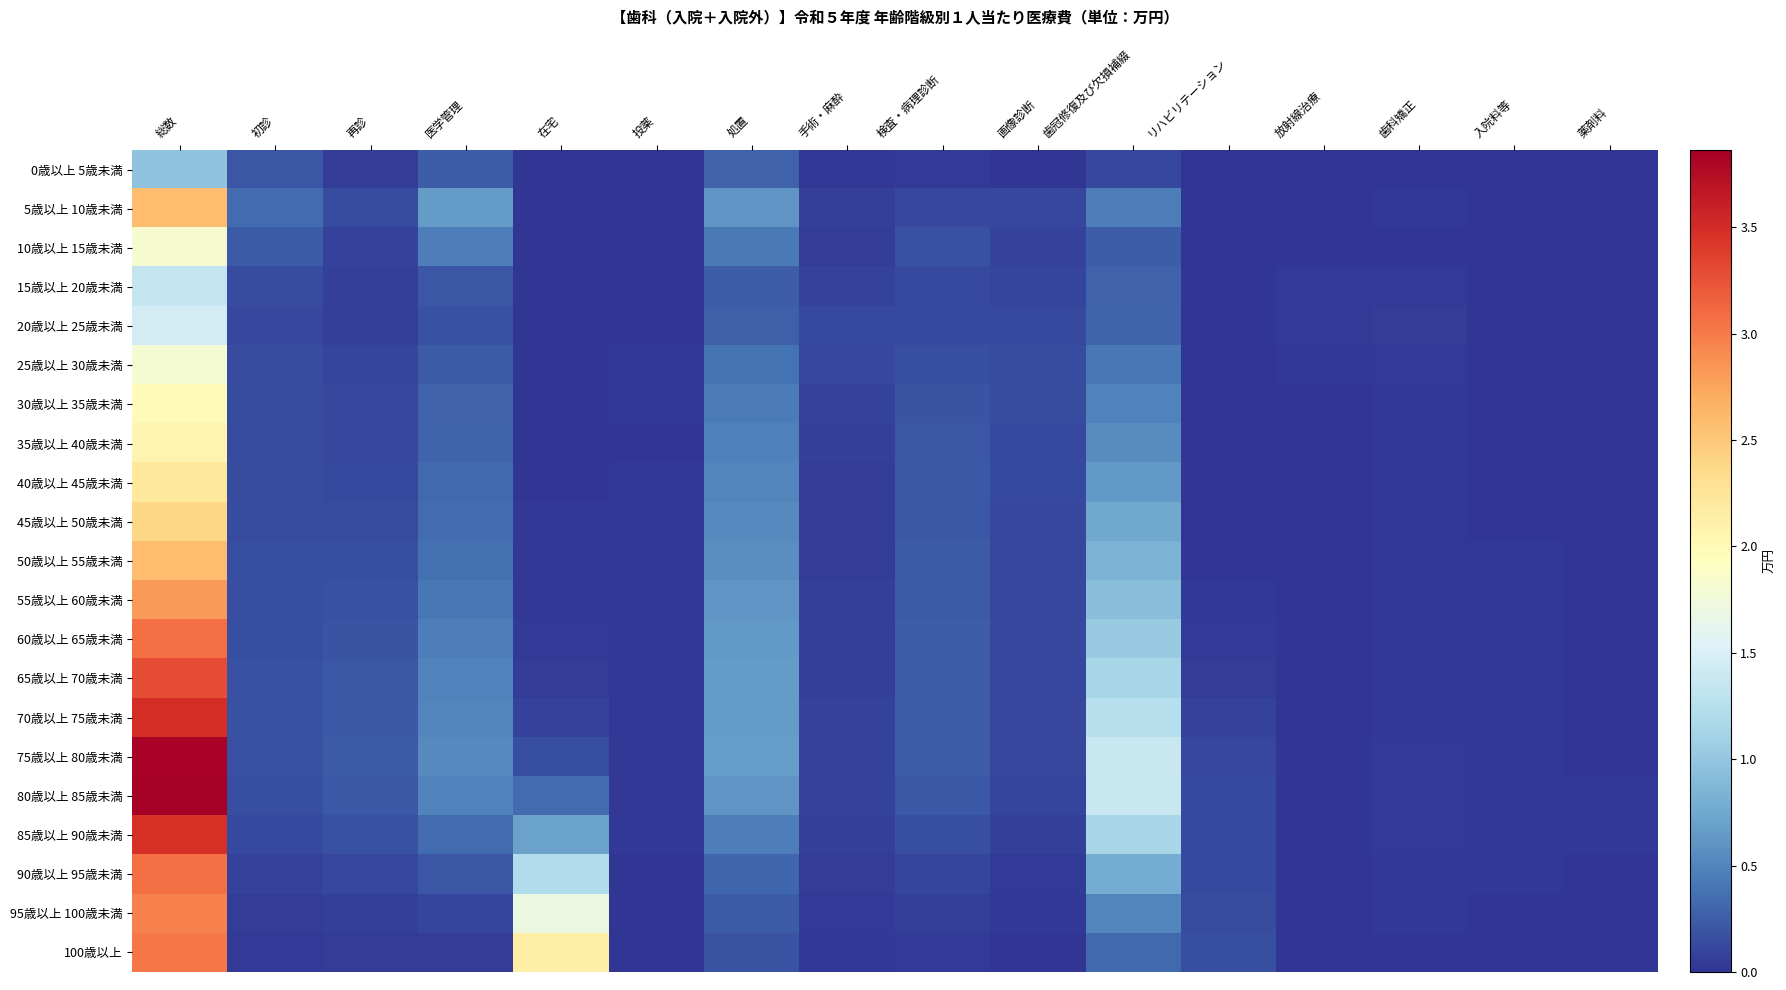

Reading left to right, extract all data points from this chart.

0歳以上 5歳未満: 総数=1.0	初診=0.2	再診=0.1	医学管理=0.3	在宅=0.0	投薬=0.0	処置=0.3	手術・麻酔=0.0	検査・病理診断=0.0	画像診断=0.0	歯冠修復及び欠損補綴=0.1	リハビリテーション=0.0	放射線治療=0.0	歯科矯正=0.0	入院料等=0.0	薬剤料=0.0
5歳以上 10歳未満: 総数=2.6	初診=0.3	再診=0.1	医学管理=0.7	在宅=0.0	投薬=0.0	処置=0.6	手術・麻酔=0.1	検査・病理診断=0.1	画像診断=0.1	歯冠修復及び欠損補綴=0.5	リハビリテーション=0.0	放射線治療=0.0	歯科矯正=0.0	入院料等=0.0	薬剤料=0.0
10歳以上 15歳未満: 総数=1.8	初診=0.2	再診=0.1	医学管理=0.5	在宅=0.0	投薬=0.0	処置=0.4	手術・麻酔=0.0	検査・病理診断=0.2	画像診断=0.1	歯冠修復及び欠損補綴=0.3	リハビリテーション=0.0	放射線治療=0.0	歯科矯正=0.0	入院料等=0.0	薬剤料=0.0
15歳以上 20歳未満: 総数=1.3	初診=0.1	再診=0.1	医学管理=0.2	在宅=0.0	投薬=0.0	処置=0.3	手術・麻酔=0.1	検査・病理診断=0.1	画像診断=0.1	歯冠修復及び欠損補綴=0.3	リハビリテーション=0.0	放射線治療=0.0	歯科矯正=0.0	入院料等=0.0	薬剤料=0.0
20歳以上 25歳未満: 総数=1.5	初診=0.1	再診=0.1	医学管理=0.2	在宅=0.0	投薬=0.0	処置=0.3	手術・麻酔=0.1	検査・病理診断=0.1	画像診断=0.1	歯冠修復及び欠損補綴=0.3	リハビリテーション=0.0	放射線治療=0.0	歯科矯正=0.0	入院料等=0.0	薬剤料=0.0
25歳以上 30歳未満: 総数=1.8	初診=0.1	再診=0.1	医学管理=0.2	在宅=0.0	投薬=0.0	処置=0.4	手術・麻酔=0.1	検査・病理診断=0.2	画像診断=0.1	歯冠修復及び欠損補綴=0.4	リハビリテーション=0.0	放射線治療=0.0	歯科矯正=0.0	入院料等=0.0	薬剤料=0.0
30歳以上 35歳未満: 総数=2.0	初診=0.1	再診=0.1	医学管理=0.3	在宅=0.0	投薬=0.0	処置=0.4	手術・麻酔=0.1	検査・病理診断=0.2	画像診断=0.1	歯冠修復及び欠損補綴=0.5	リハビリテーション=0.0	放射線治療=0.0	歯科矯正=0.0	入院料等=0.0	薬剤料=0.0
35歳以上 40歳未満: 総数=2.1	初診=0.1	再診=0.1	医学管理=0.3	在宅=0.0	投薬=0.0	処置=0.5	手術・麻酔=0.1	検査・病理診断=0.2	画像診断=0.1	歯冠修復及び欠損補綴=0.6	リハビリテーション=0.0	放射線治療=0.0	歯科矯正=0.0	入院料等=0.0	薬剤料=0.0
40歳以上 45歳未満: 総数=2.2	初診=0.1	再診=0.1	医学管理=0.3	在宅=0.0	投薬=0.0	処置=0.5	手術・麻酔=0.1	検査・病理診断=0.2	画像診断=0.1	歯冠修復及び欠損補綴=0.6	リハビリテーション=0.0	放射線治療=0.0	歯科矯正=0.0	入院料等=0.0	薬剤料=0.0
45歳以上 50歳未満: 総数=2.4	初診=0.2	再診=0.1	医学管理=0.3	在宅=0.0	投薬=0.0	処置=0.5	手術・麻酔=0.1	検査・病理診断=0.2	画像診断=0.1	歯冠修復及び欠損補綴=0.7	リハビリテーション=0.0	放射線治療=0.0	歯科矯正=0.0	入院料等=0.0	薬剤料=0.0
50歳以上 55歳未満: 総数=2.6	初診=0.2	再診=0.2	医学管理=0.4	在宅=0.0	投薬=0.0	処置=0.6	手術・麻酔=0.1	検査・病理診断=0.2	画像診断=0.1	歯冠修復及び欠損補綴=0.8	リハビリテーション=0.0	放射線治療=0.0	歯科矯正=0.0	入院料等=0.0	薬剤料=0.0
55歳以上 60歳未満: 総数=2.8	初診=0.2	再診=0.2	医学管理=0.4	在宅=0.0	投薬=0.0	処置=0.6	手術・麻酔=0.1	検査・病理診断=0.2	画像診断=0.1	歯冠修復及び欠損補綴=0.9	リハビリテーション=0.0	放射線治療=0.0	歯科矯正=0.0	入院料等=0.0	薬剤料=0.0
60歳以上 65歳未満: 総数=3.1	初診=0.2	再診=0.2	医学管理=0.5	在宅=0.0	投薬=0.0	処置=0.6	手術・麻酔=0.1	検査・病理診断=0.3	画像診断=0.1	歯冠修復及び欠損補綴=1.0	リハビリテーション=0.0	放射線治療=0.0	歯科矯正=0.0	入院料等=0.0	薬剤料=0.0
65歳以上 70歳未満: 総数=3.3	初診=0.2	再診=0.2	医学管理=0.5	在宅=0.1	投薬=0.0	処置=0.7	手術・麻酔=0.1	検査・病理診断=0.3	画像診断=0.1	歯冠修復及び欠損補綴=1.1	リハビリテーション=0.1	放射線治療=0.0	歯科矯正=0.0	入院料等=0.0	薬剤料=0.0
70歳以上 75歳未満: 総数=3.5	初診=0.2	再診=0.2	医学管理=0.5	在宅=0.1	投薬=0.0	処置=0.7	手術・麻酔=0.1	検査・病理診断=0.2	画像診断=0.1	歯冠修復及び欠損補綴=1.2	リハビリテーション=0.1	放射線治療=0.0	歯科矯正=0.0	入院料等=0.0	薬剤料=0.0
75歳以上 80歳未満: 総数=3.8	初診=0.2	再診=0.2	医学管理=0.5	在宅=0.2	投薬=0.0	処置=0.7	手術・麻酔=0.1	検査・病理診断=0.2	画像診断=0.1	歯冠修復及び欠損補綴=1.4	リハビリテーション=0.1	放射線治療=0.0	歯科矯正=0.0	入院料等=0.0	薬剤料=0.0
80歳以上 85歳未満: 総数=3.9	初診=0.2	再診=0.2	医学管理=0.5	在宅=0.3	投薬=0.0	処置=0.6	手術・麻酔=0.1	検査・病理診断=0.2	画像診断=0.1	歯冠修復及び欠損補綴=1.4	リハビリテーション=0.1	放射線治療=0.0	歯科矯正=0.0	入院料等=0.0	薬剤料=0.0
85歳以上 90歳未満: 総数=3.5	初診=0.1	再診=0.2	医学管理=0.3	在宅=0.7	投薬=0.0	処置=0.5	手術・麻酔=0.1	検査・病理診断=0.2	画像診断=0.1	歯冠修復及び欠損補綴=1.1	リハビリテーション=0.1	放射線治療=0.0	歯科矯正=0.0	入院料等=0.0	薬剤料=0.0
90歳以上 95歳未満: 総数=3.1	初診=0.1	再診=0.1	医学管理=0.2	在宅=1.2	投薬=0.0	処置=0.3	手術・麻酔=0.0	検査・病理診断=0.1	画像診断=0.0	歯冠修復及び欠損補綴=0.8	リハビリテーション=0.1	放射線治療=0.0	歯科矯正=0.0	入院料等=0.0	薬剤料=0.0
95歳以上 100歳未満: 総数=3.0	初診=0.1	再診=0.1	医学管理=0.1	在宅=1.7	投薬=0.0	処置=0.2	手術・麻酔=0.0	検査・病理診断=0.1	画像診断=0.0	歯冠修復及び欠損補綴=0.5	リハビリテーション=0.1	放射線治療=0.0	歯科矯正=0.0	入院料等=0.0	薬剤料=0.0
100歳以上: 総数=3.0	初診=0.0	再診=0.0	医学管理=0.1	在宅=2.1	投薬=0.0	処置=0.2	手術・麻酔=0.0	検査・病理診断=0.0	画像診断=0.0	歯冠修復及び欠損補綴=0.3	リハビリテーション=0.2	放射線治療=0.0	歯科矯正=0.0	入院料等=0.0	薬剤料=0.0